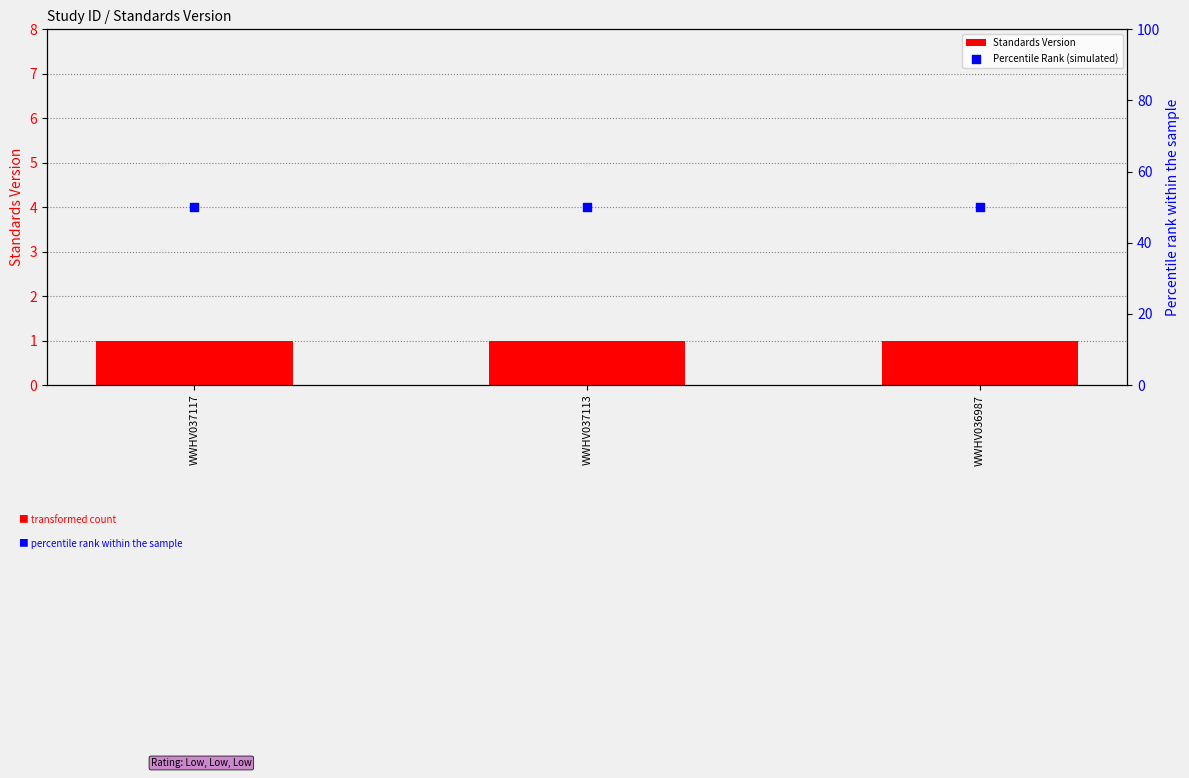

Which series has the largest total across all categories?

Percentile Rank (simulated)